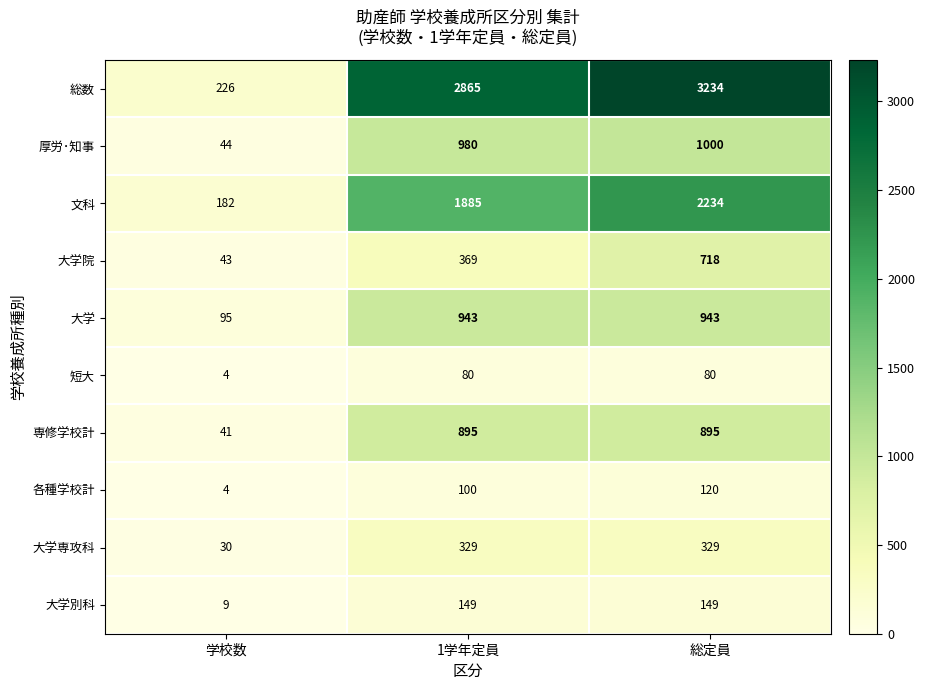

Rank the series by their maximum value, from lowest to highest.

短大, 各種学校計, 大学別科, 大学専攻科, 大学院, 専修学校計, 大学, 厚労･知事, 文科, 総数